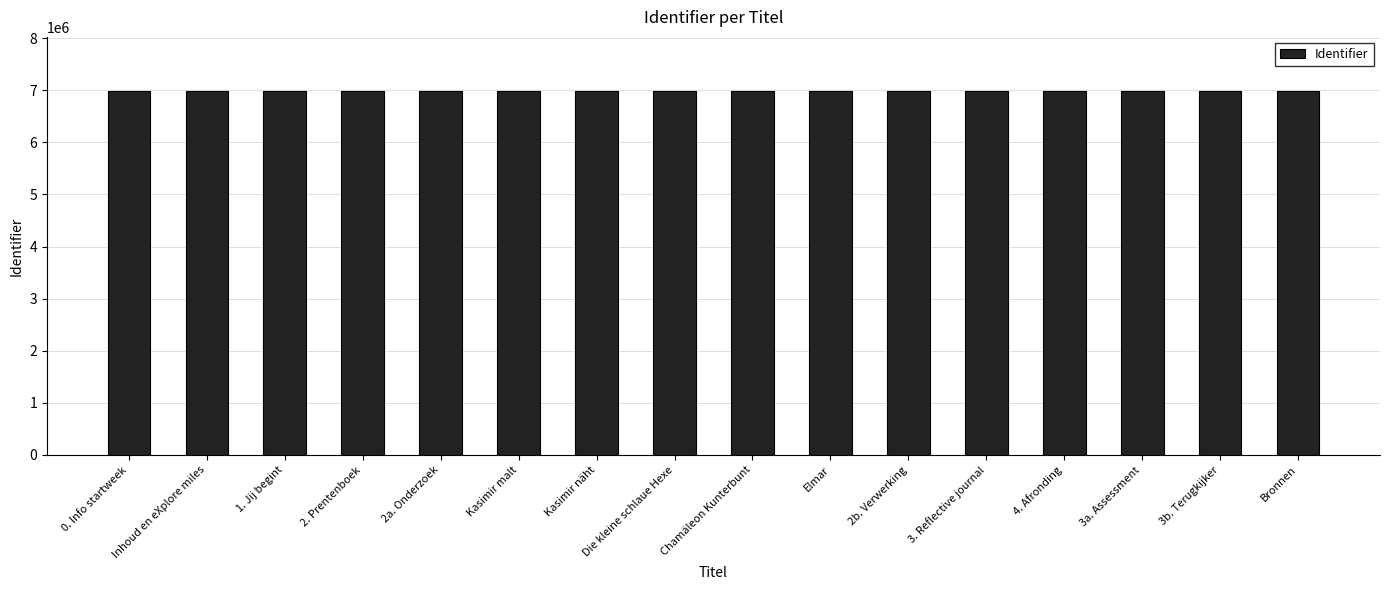

What is the label of the 7th bar from the right?

Elmar